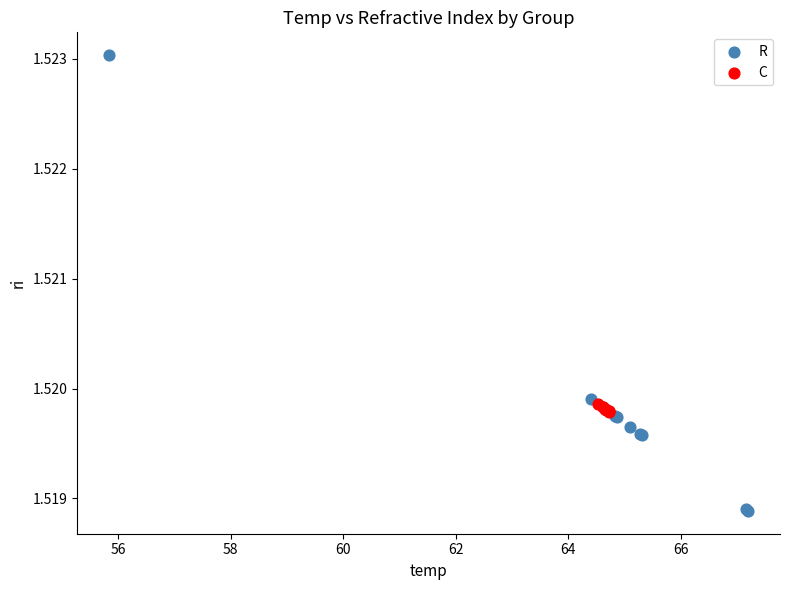

Which series reaches the maximum Y coordinate?

R